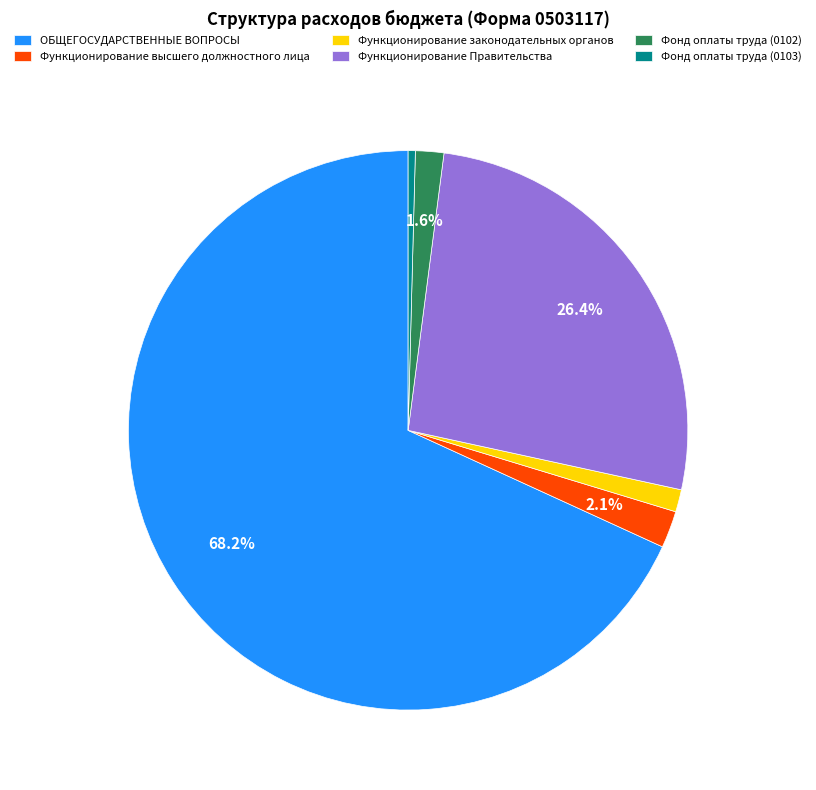

Do Фонд оплаты труда (0102) and Функционирование высшего должностного лица together represent more than half of the pie?

No